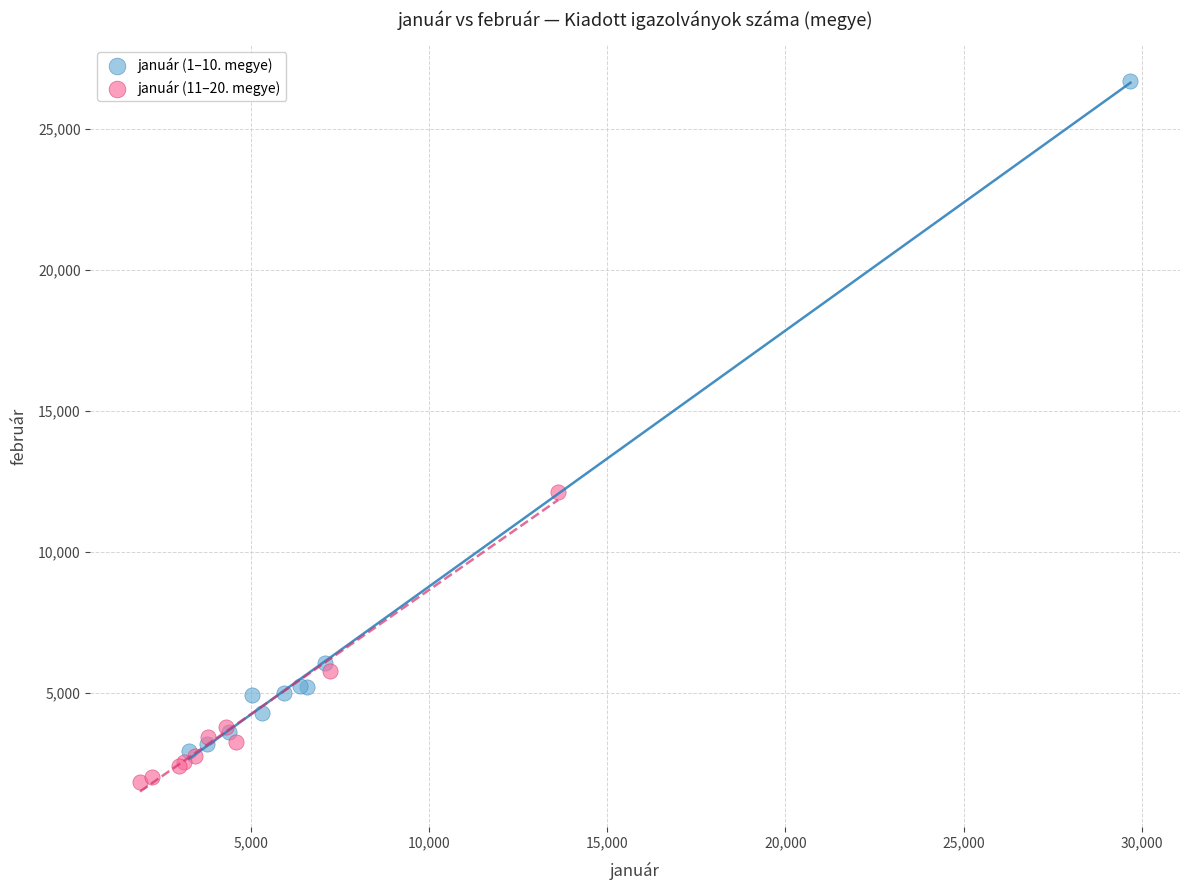

Which series has the widest spread of Y values?

január (1–10. megye)